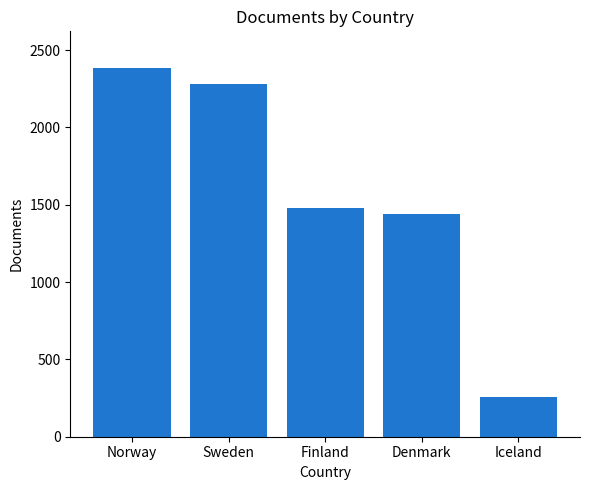

At which label is the value closest to 1321?

Denmark